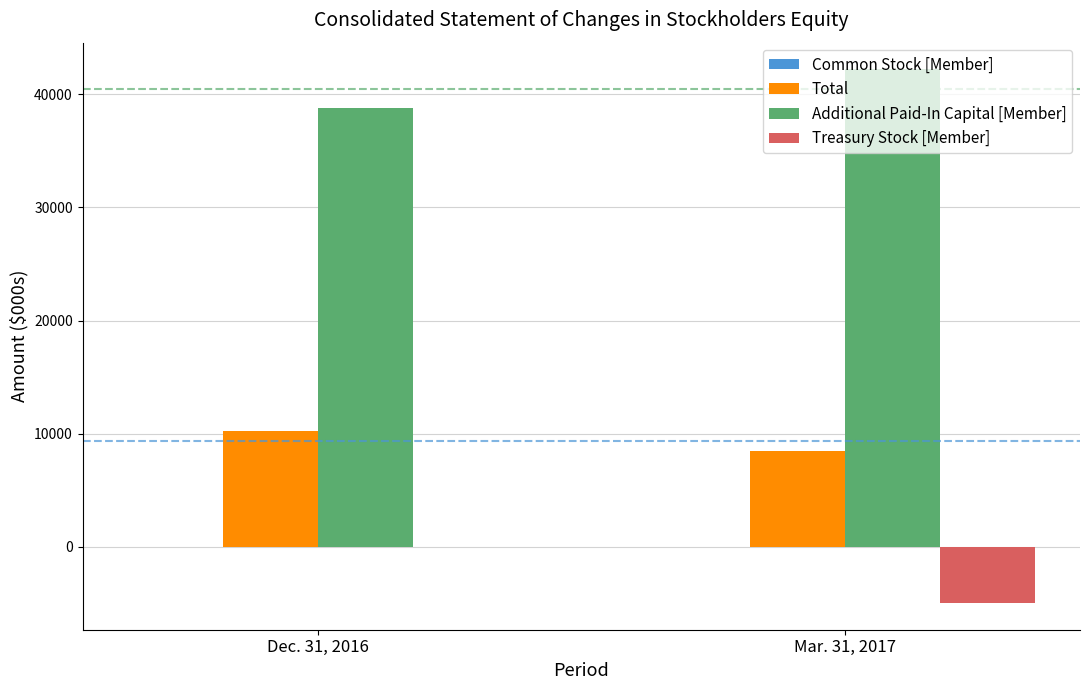

The value of Additional Paid-In Capital [Member] at Mar. 31, 2017 is 12848. True or false?

False